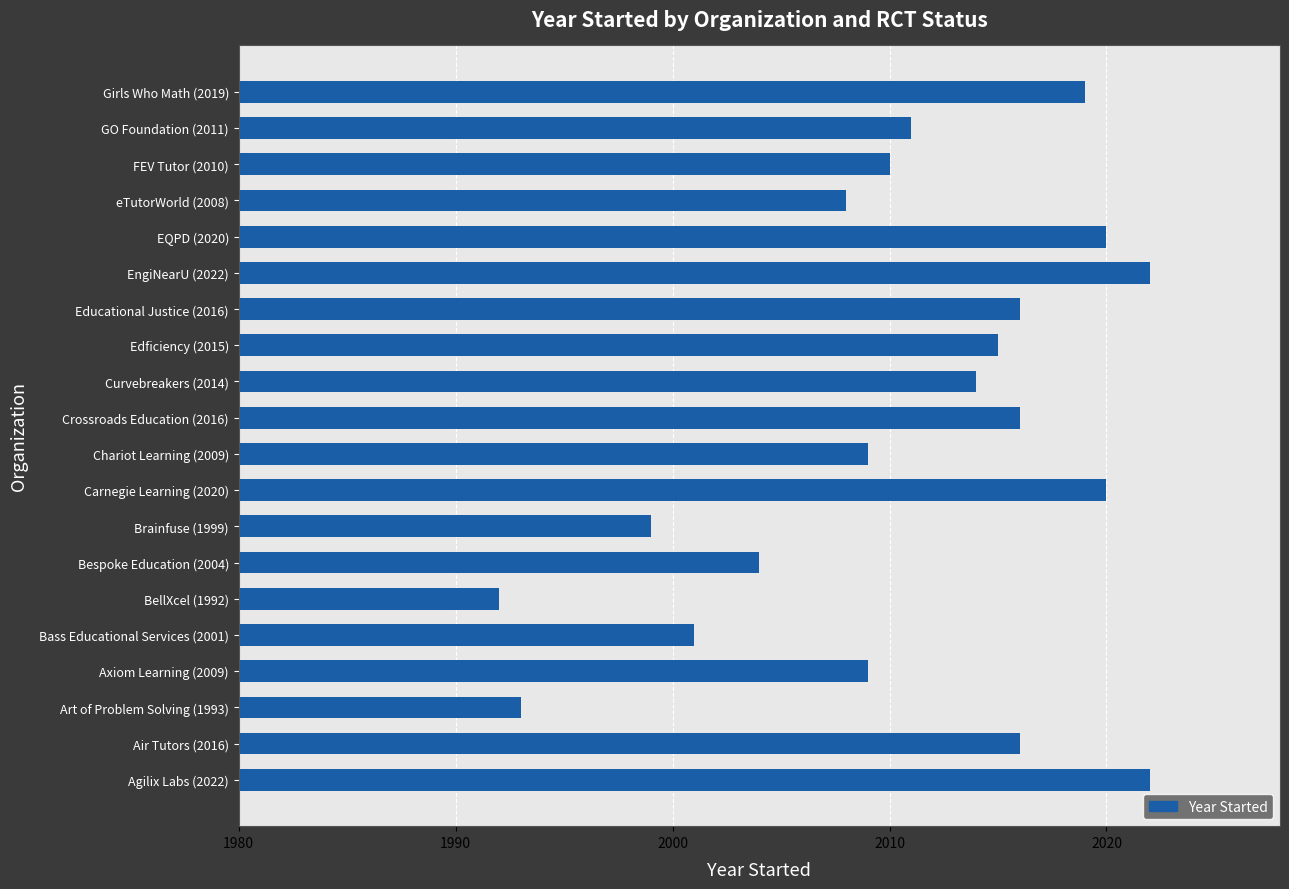

Is it true that the value at Curvebreakers (2014) is 2014?

True